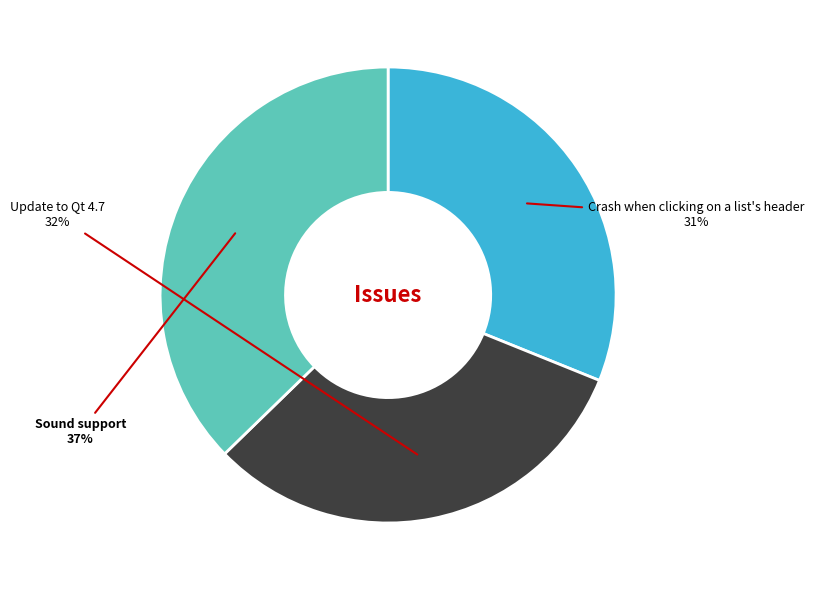

Does Update to Qt 4.7 account for over 50% of the chart?

No